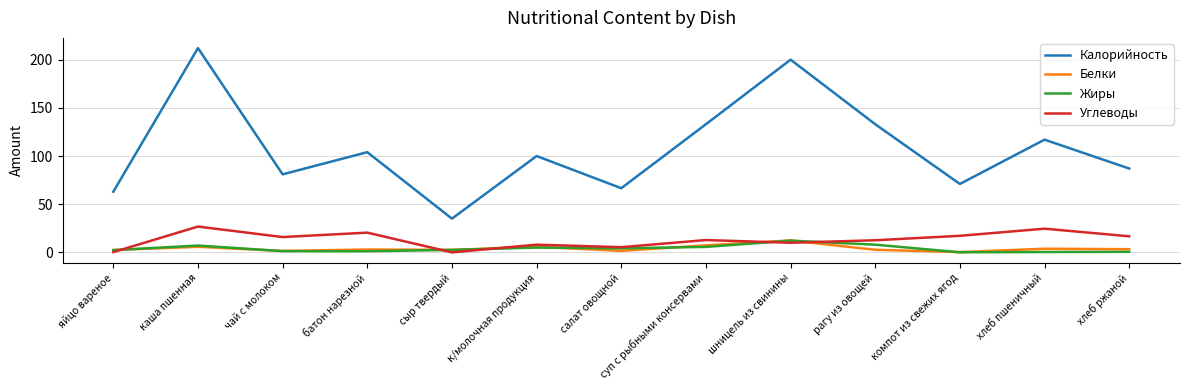

True or false: Углеводы and Калорийность cross at least once.

False